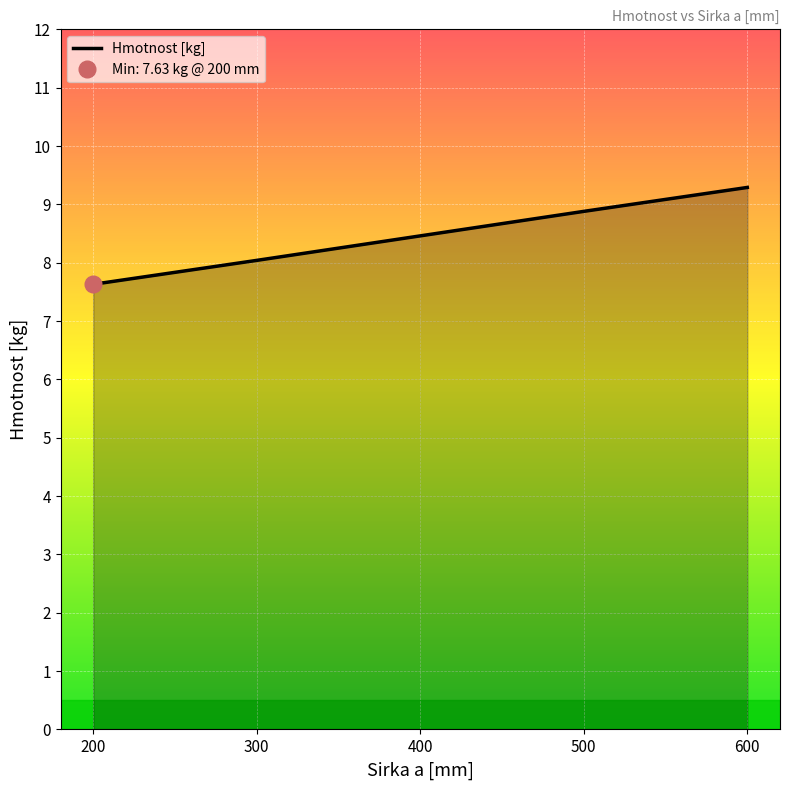

Reading left to right, transcribe all the data shown in this chart.

200=7.6	300=8.0	400=8.5	500=8.9	600=9.3